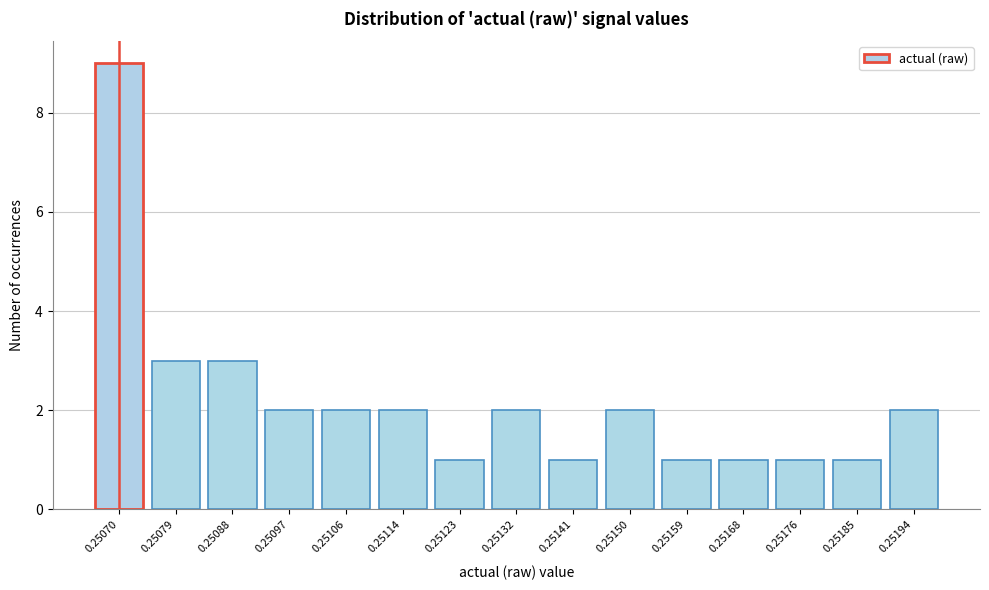

Reading left to right, what are all the values shown in this chart?

9	3	3	2	2	2	1	2	1	2	1	1	1	1	2